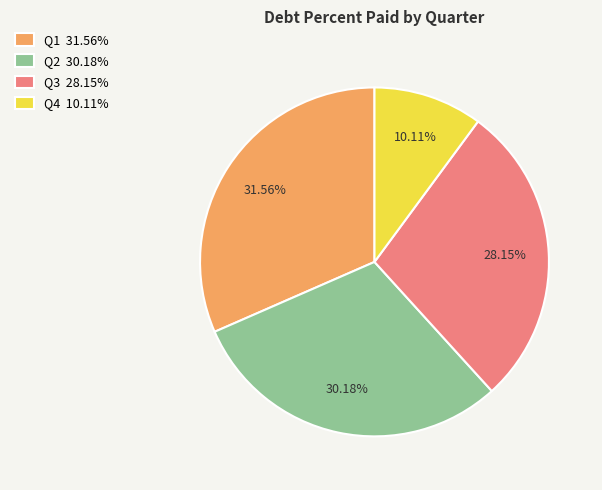

Which has a higher value, Q3 or Q4?

Q3